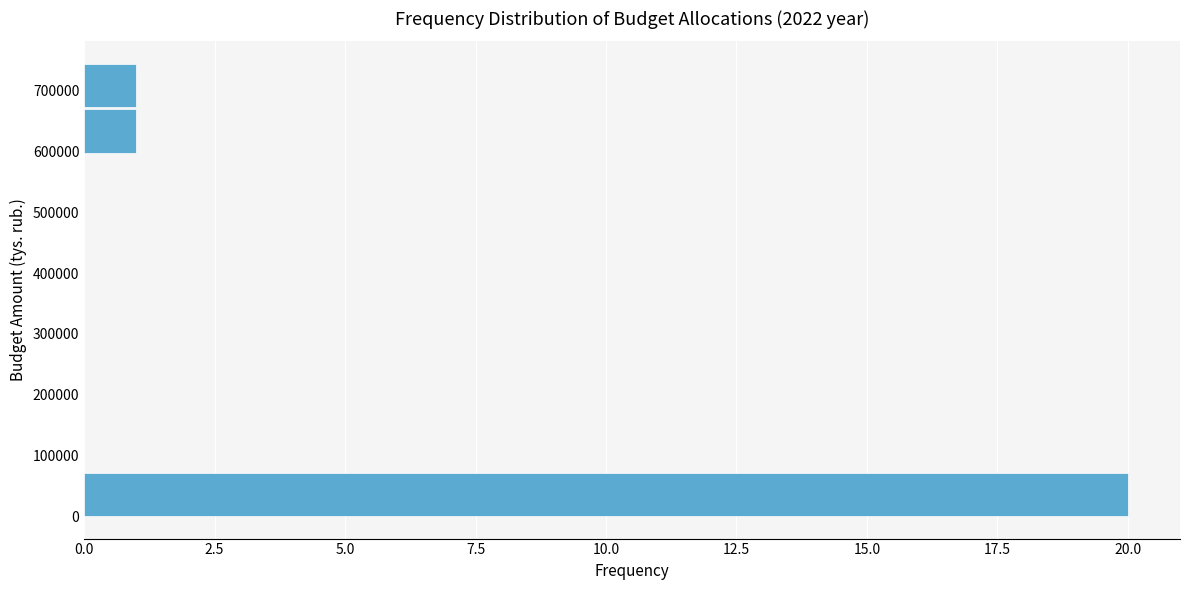

Which range on the y-axis has the longest bar?

0 to 70000